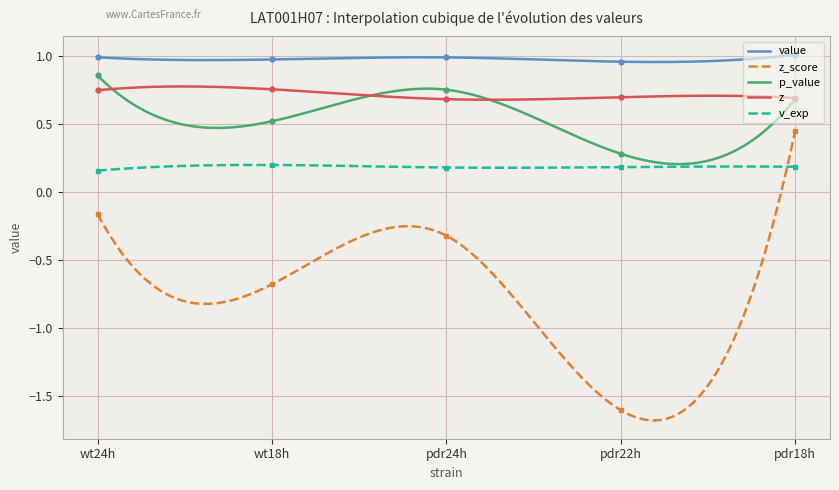

Which has a higher value, wt24h or pdr24h?

wt24h